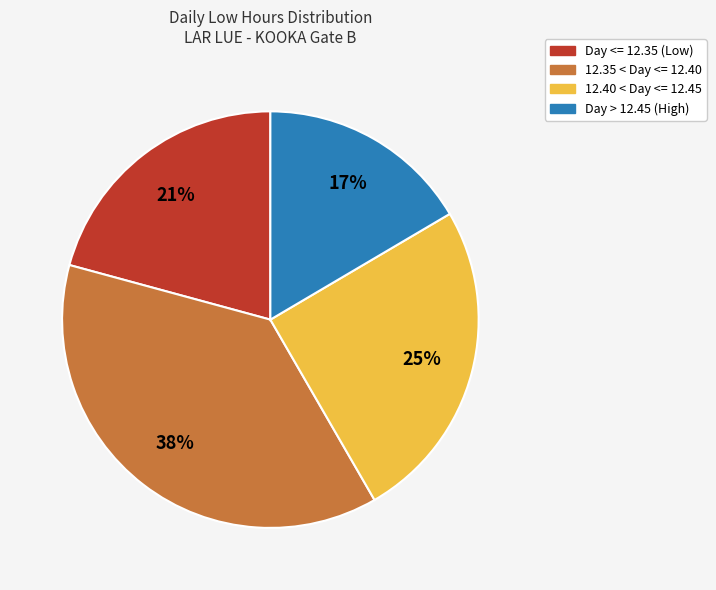

Does any single category account for the majority?

No